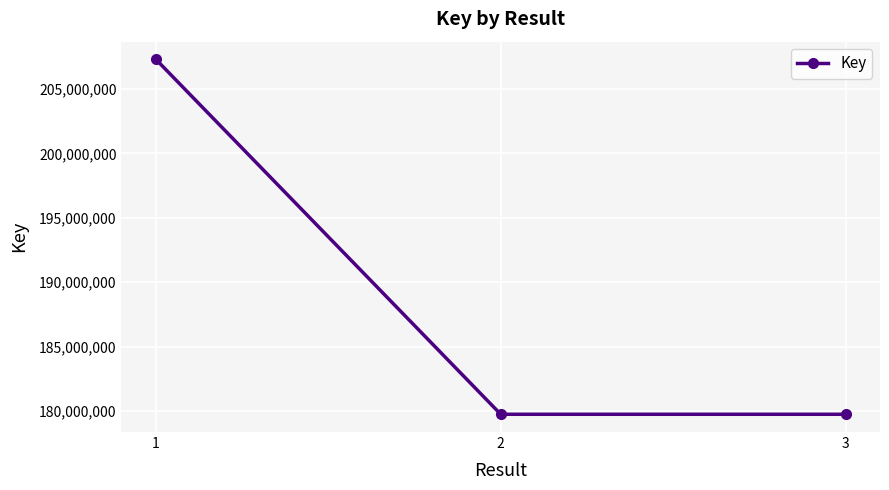

What is the minimum value shown in the chart?

179754244